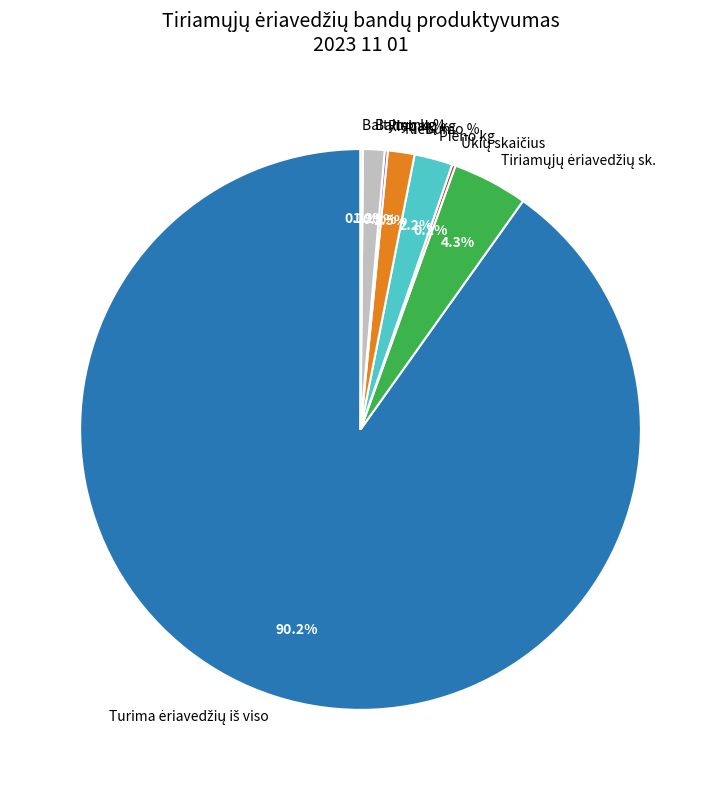

Does any single category account for the majority?

Yes